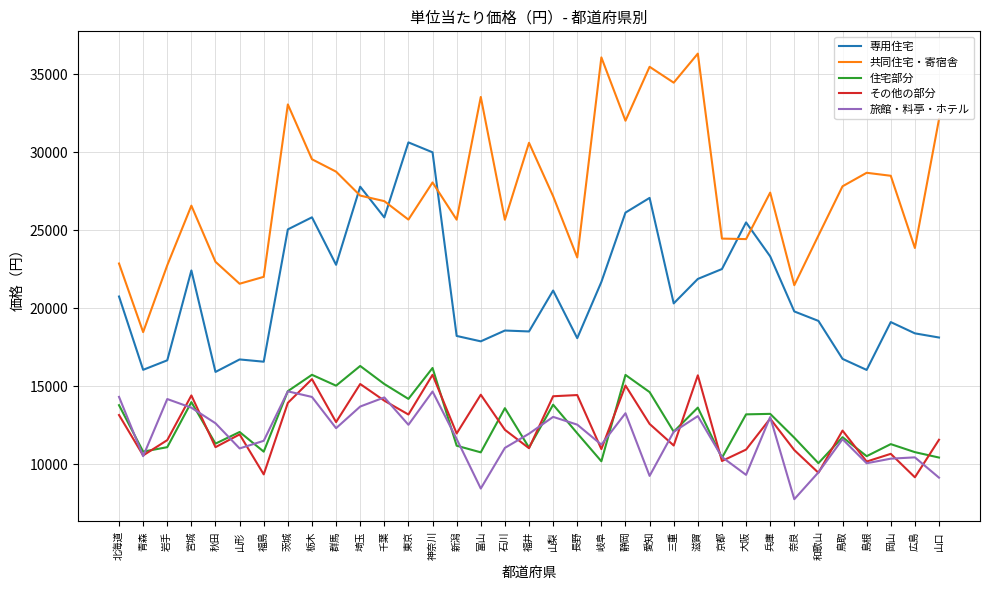

Is the value of 専用住宅 at 秋田 greater than the value of 住宅部分 at 埼玉?

No